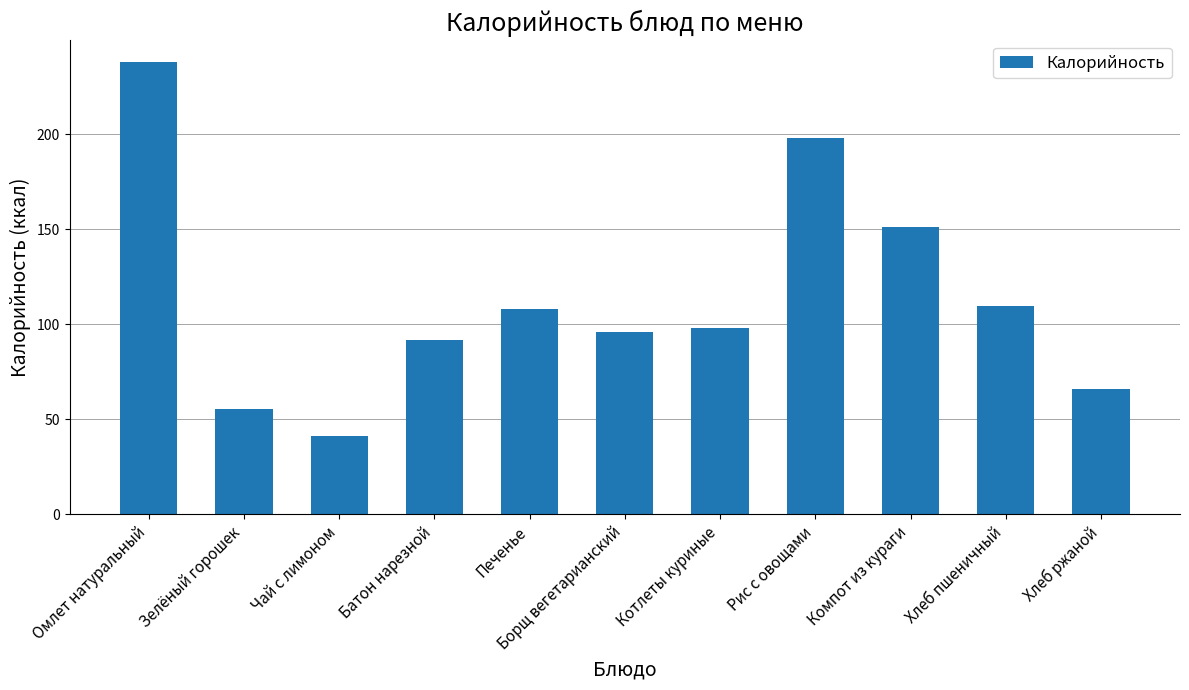

What is the sum of all values?

1253.1